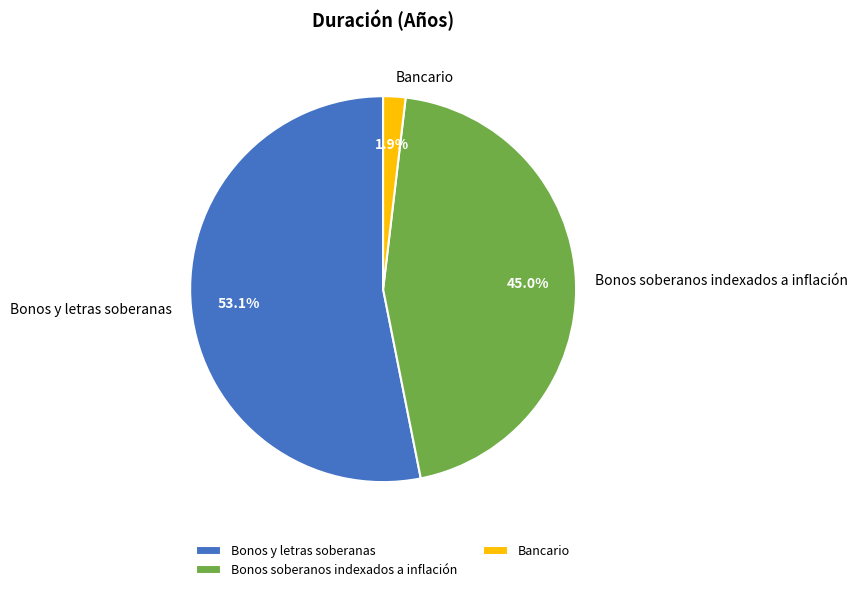

True or false: Bancario accounts for 8% of the total.

False